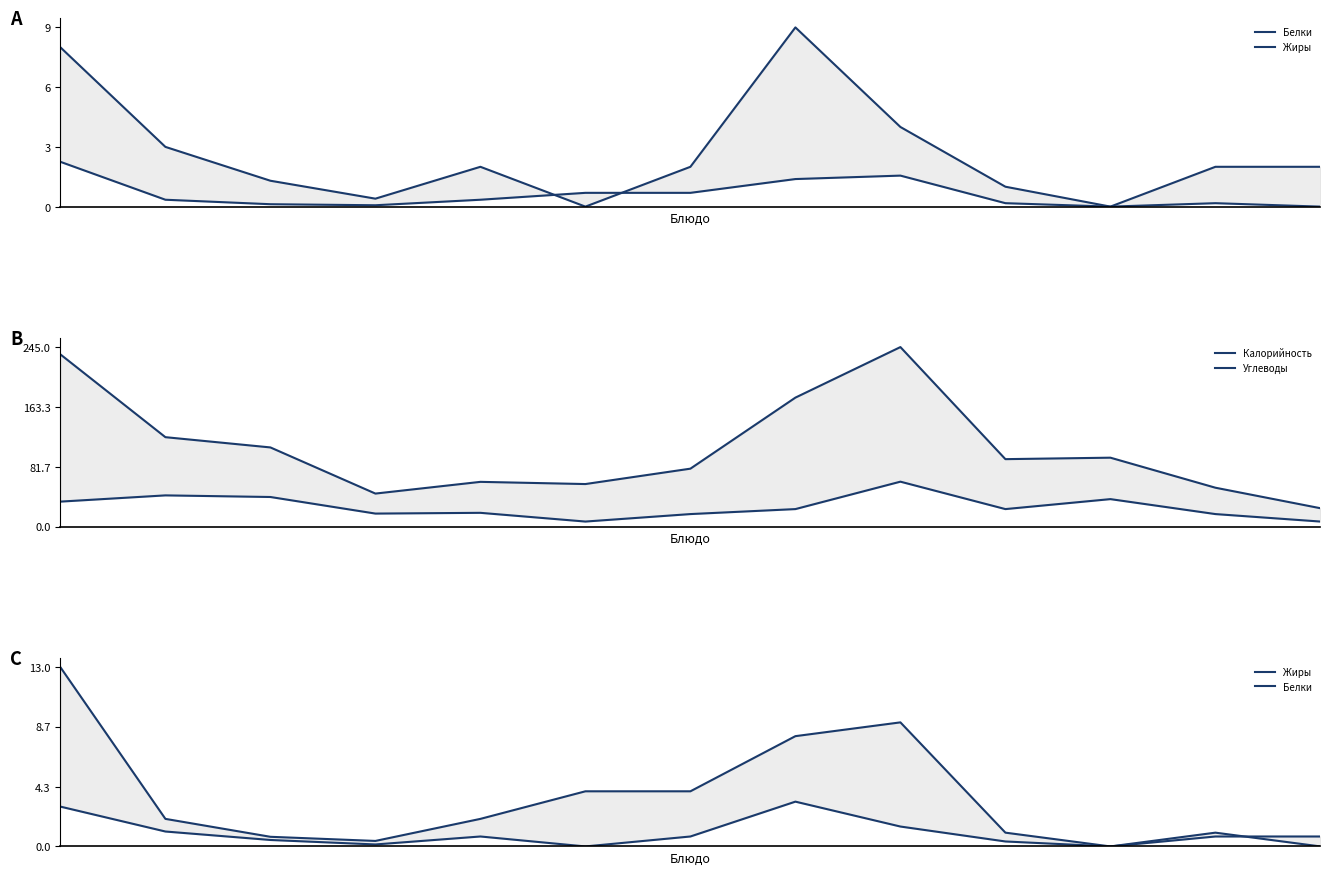

How many data points in Калорийность are less than 92?

6